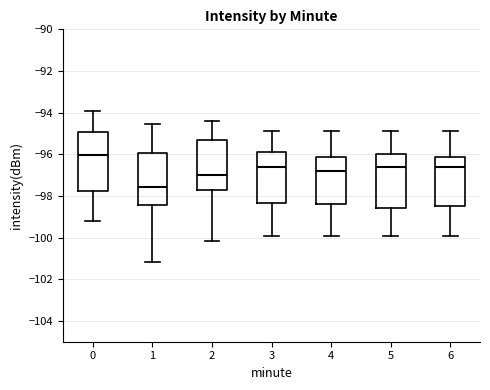

Where is the lower edge of the box at x = 0 on the y-axis? The values are not printed on the chart, so give them approximately, as read against the axis.

-97.8